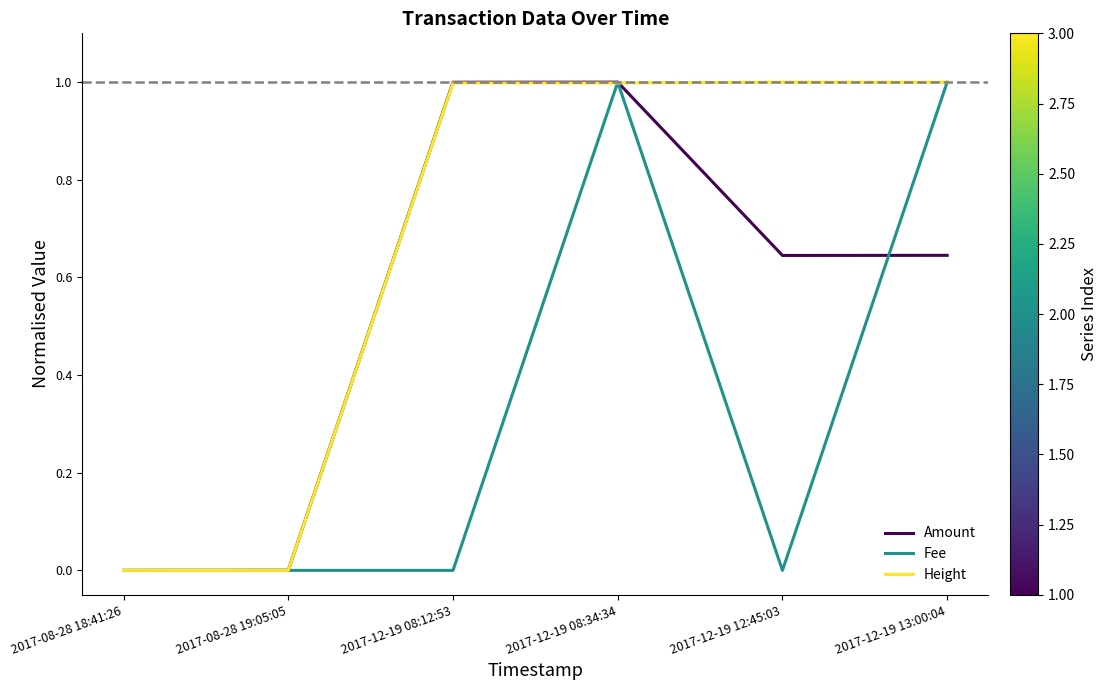

Rank the series by their average value, from lowest to highest.

Fee, Amount, Height